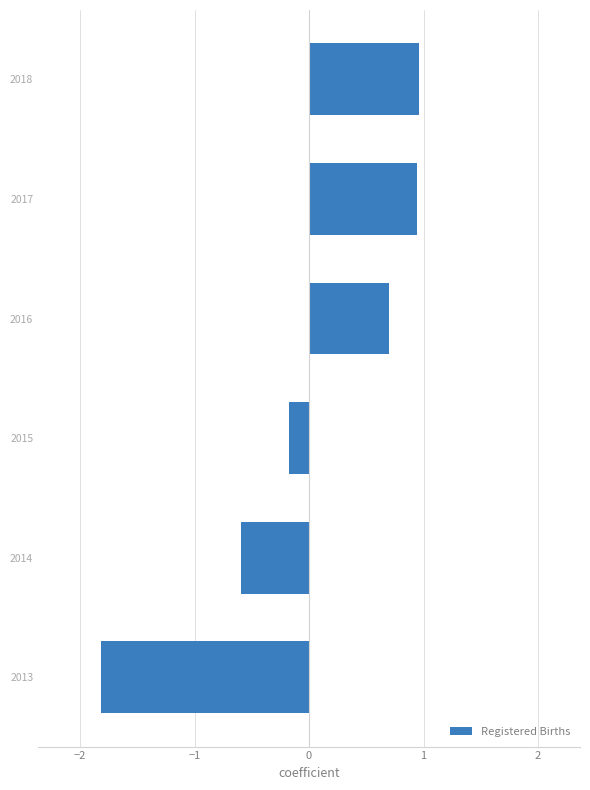

Where is the data nearest to the value 0?

2015